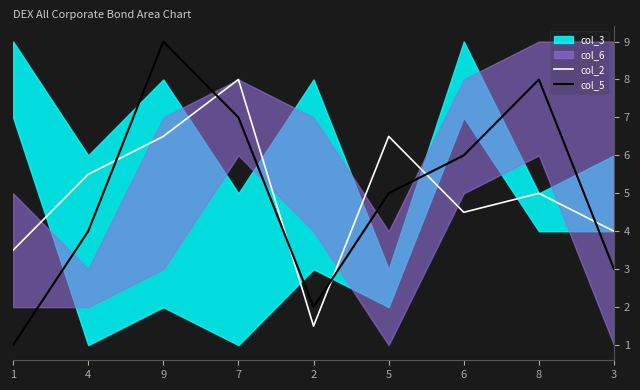

Does the chart display data point markers on the line(s)?

No